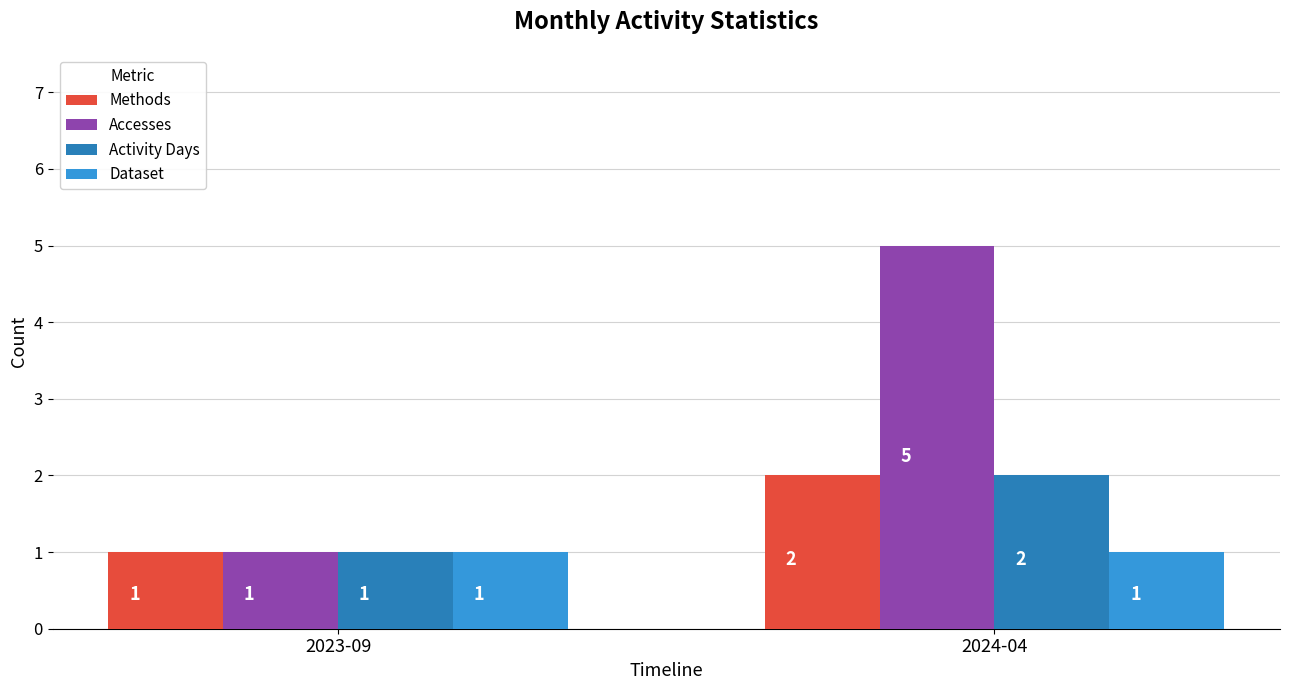

Which series has the widest spread of values?

Accesses